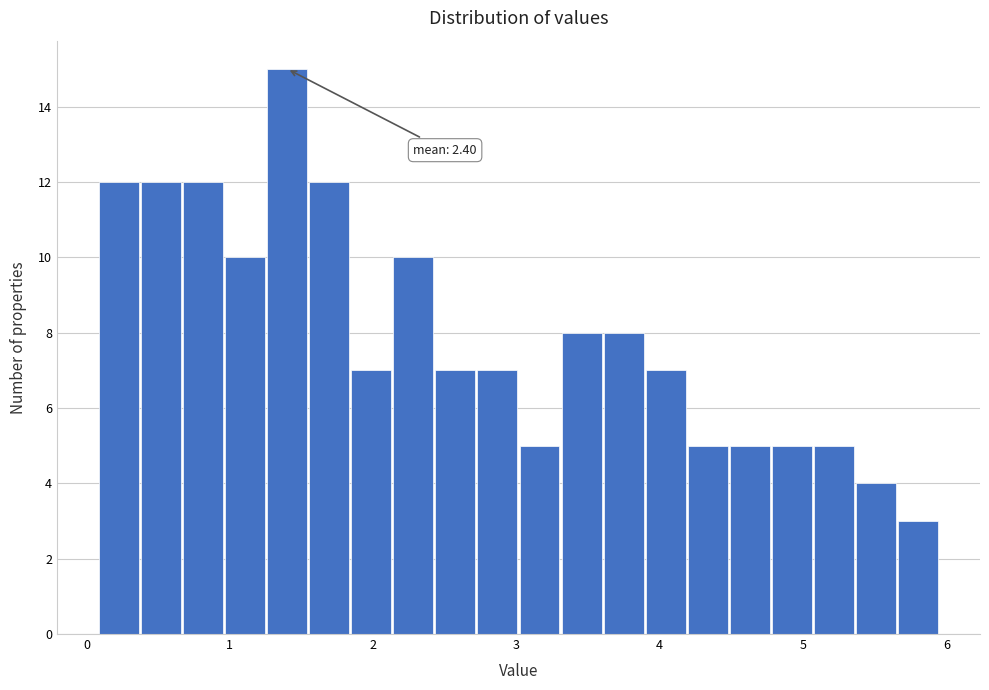

Around what value on the x-axis is the tallest bar? Give the approximate position of its centre, as read against the axis.

1.4